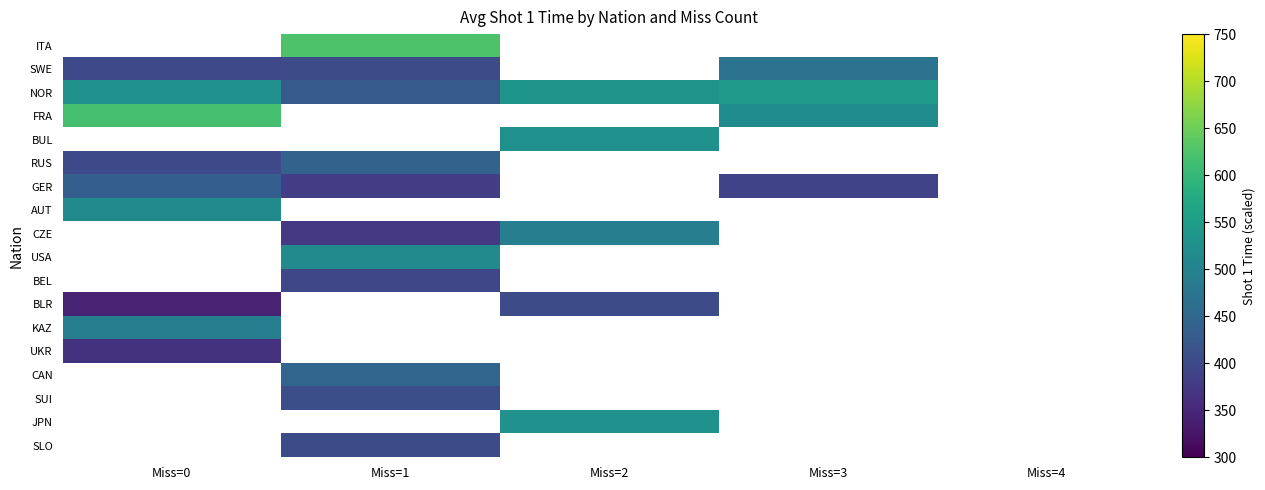

Rank the categories by SWE value from highest to lowest.

Miss=1, Miss=2, Miss=3, Miss=4, Miss=0